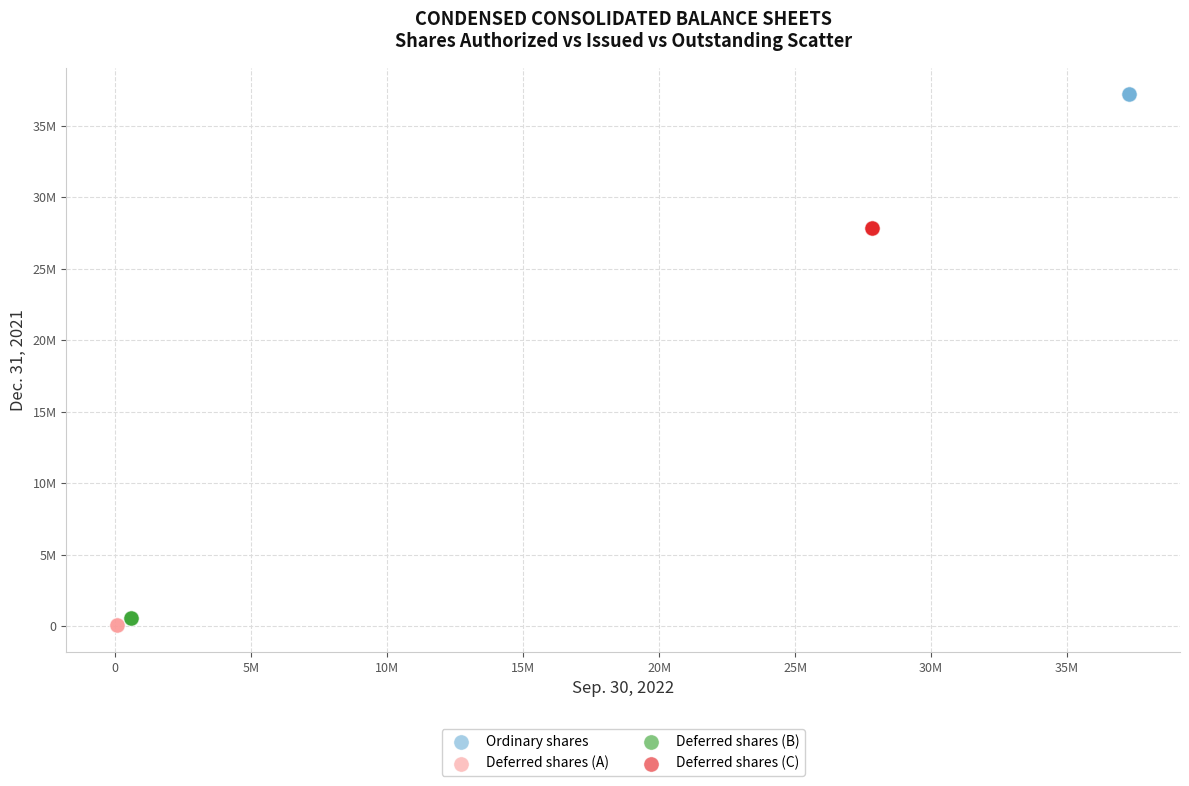

What are all the series names shown in the legend?

Ordinary shares, Deferred shares (A), Deferred shares (B), Deferred shares (C)